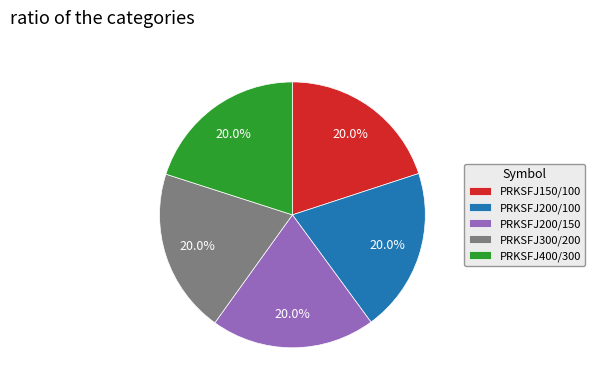

To the nearest percent, what percentage of the pie is PRKSFJ200/100?

20%